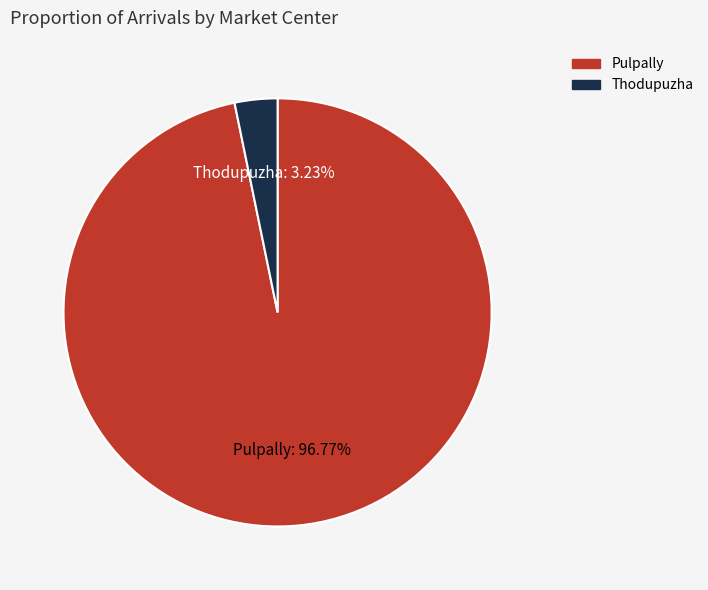

What percentage is the Thodupuzha slice, to the nearest percent?

3%